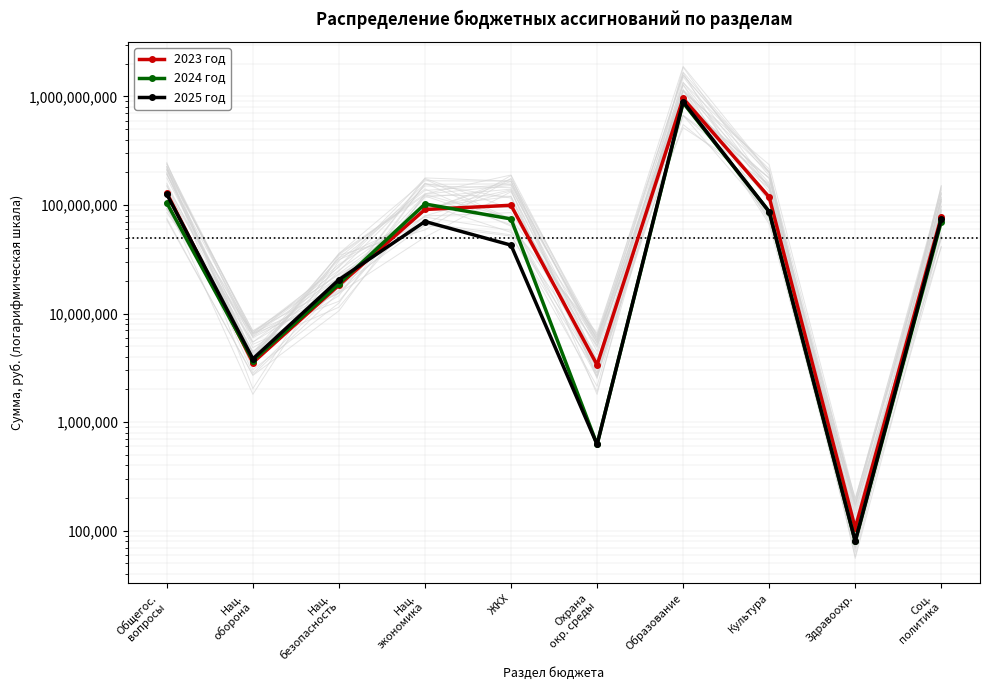

What is the spread (max minus min) of values at ЖКХ?

56788301.9